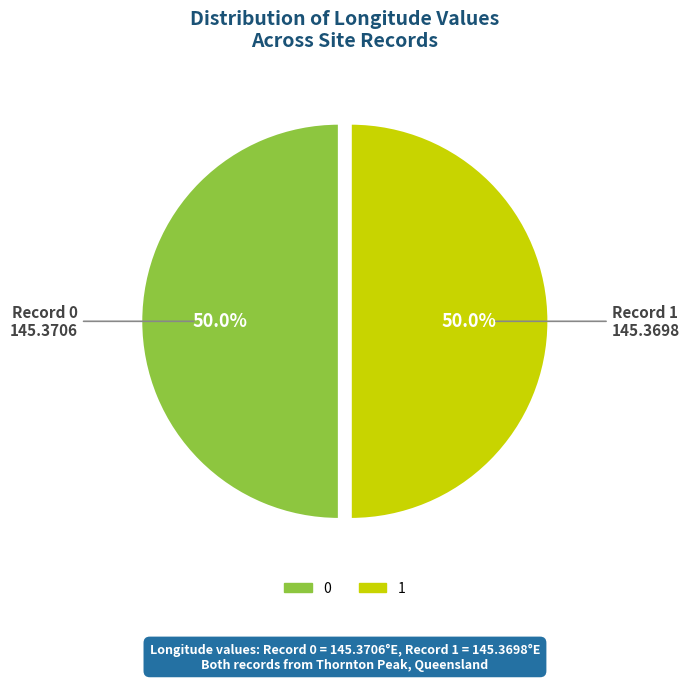

What percentage is the 1 slice, to the nearest percent?

50%